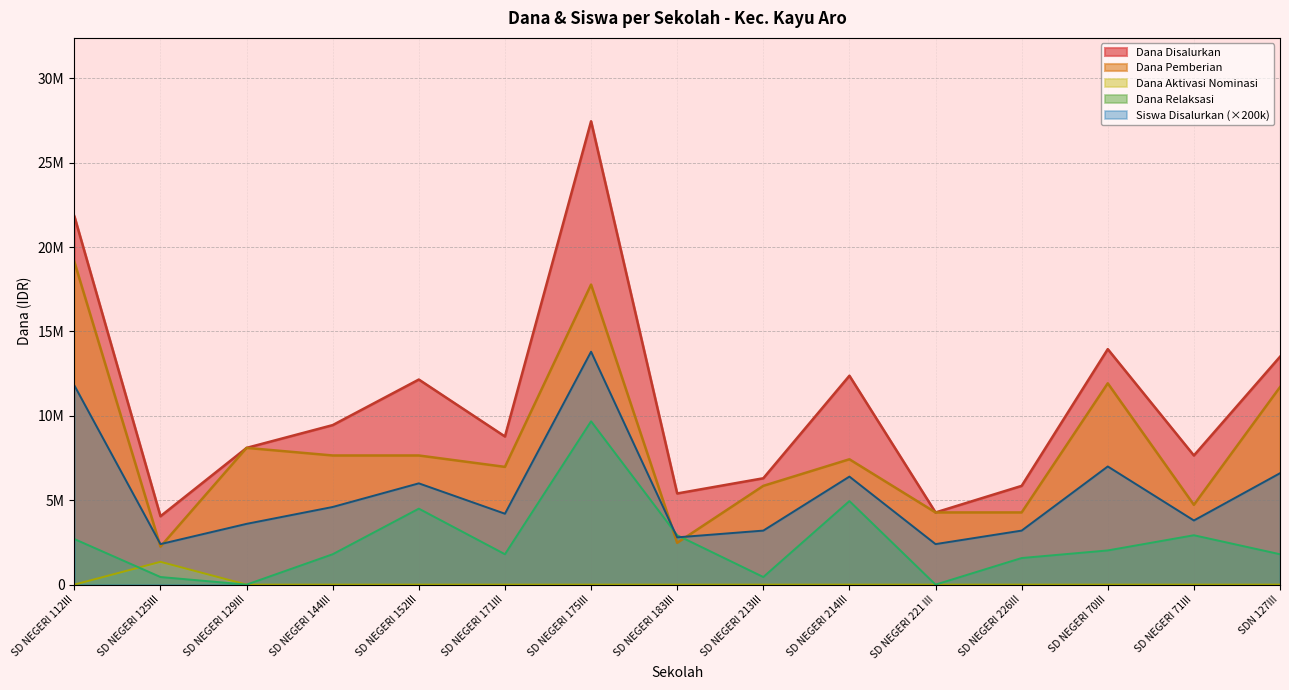

Between SD NEGERI 70III and SD NEGERI 175III, which is larger?

SD NEGERI 175III